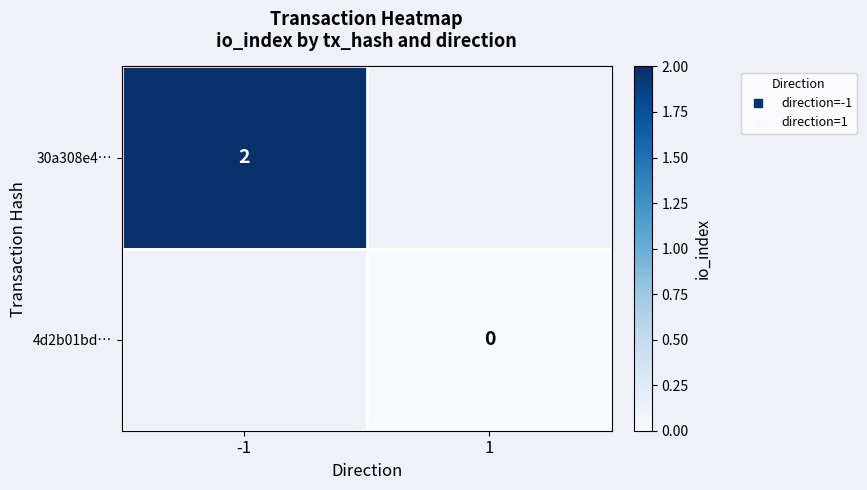

Which category has the lowest value across all series?

1